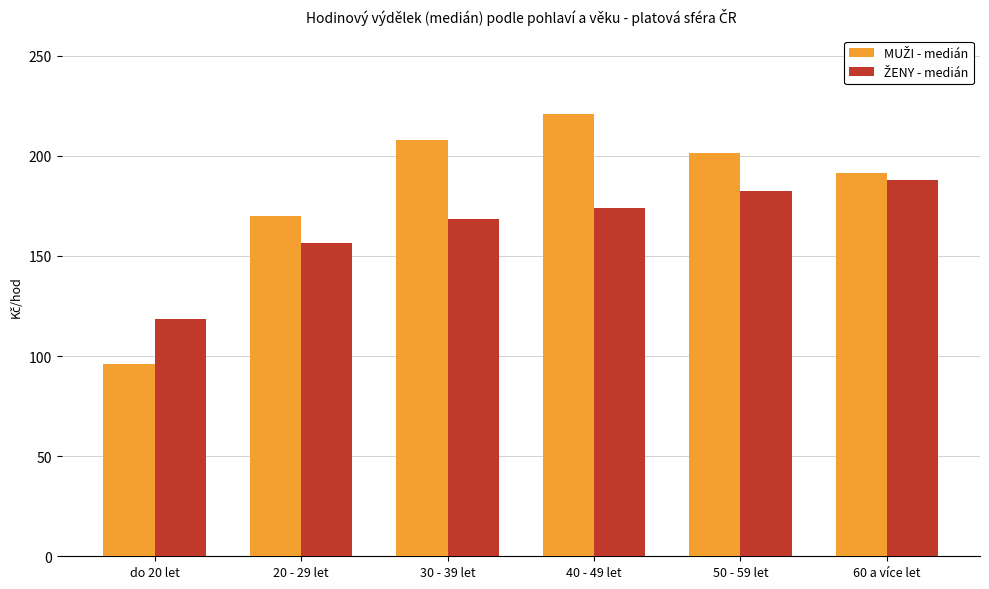

What is the smallest value displayed?

95.9